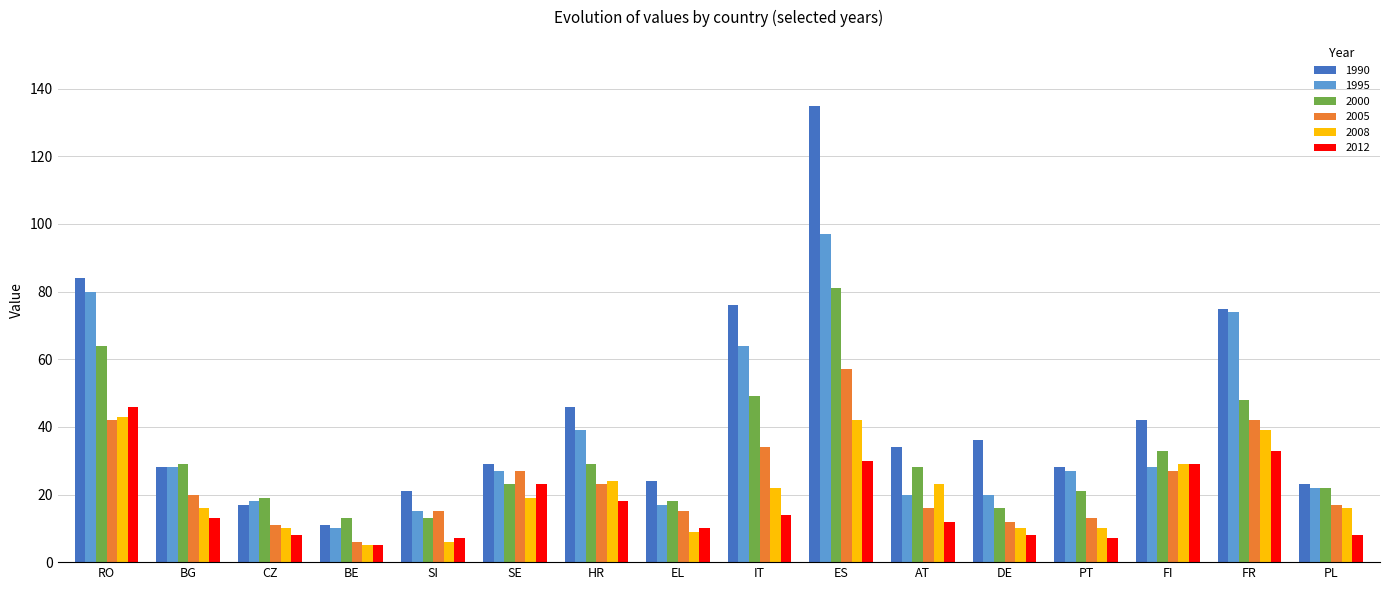

What is the spread (max minus min) of values at SI?

15